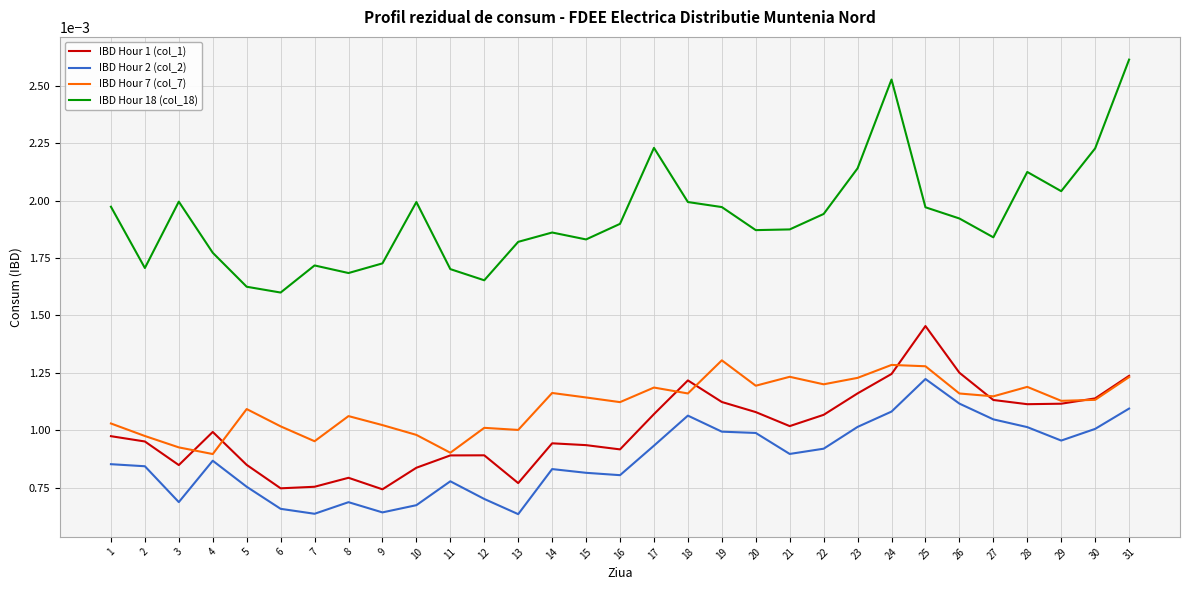

Which series has the largest total across all categories?

IBD Hour 18 (col_18)